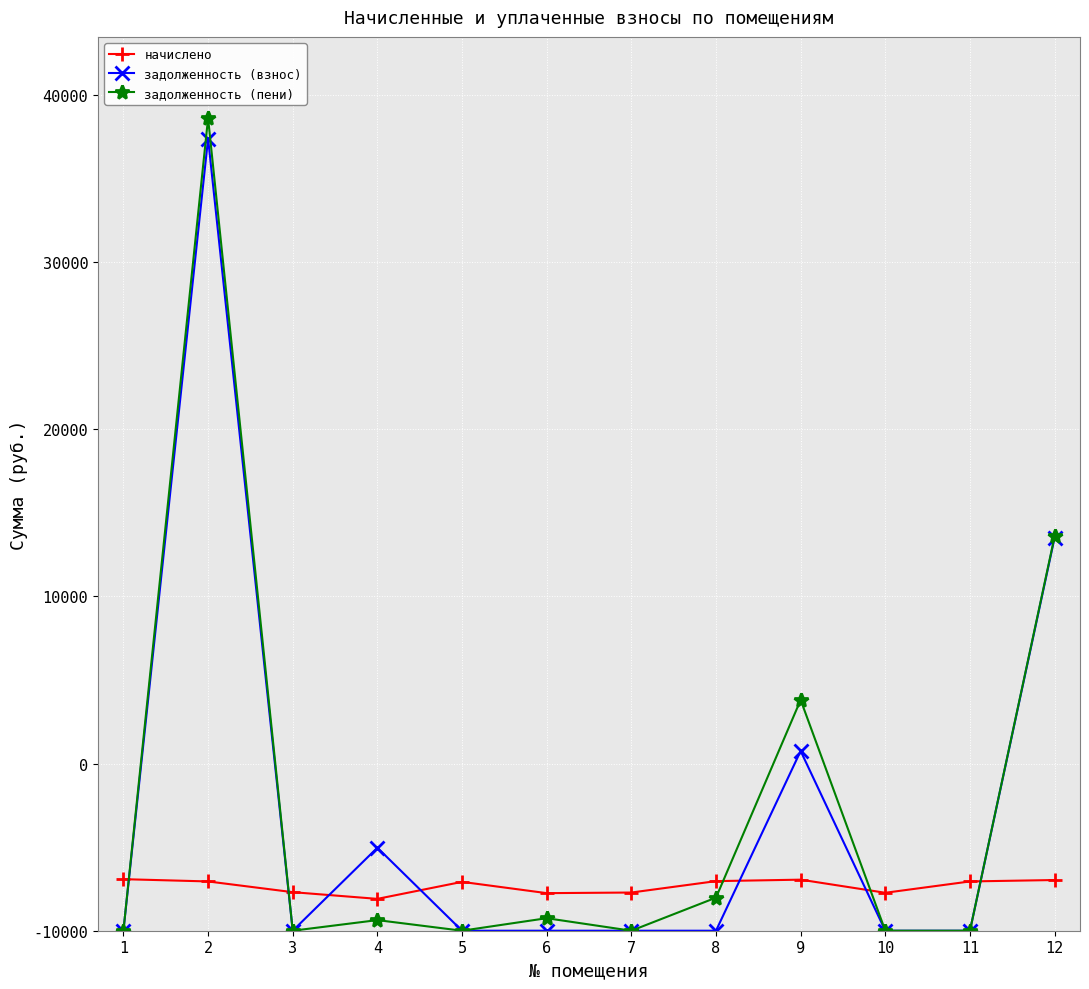

What are all the series names shown in the legend?

начислено, задолженность (взнос), задолженность (пени)